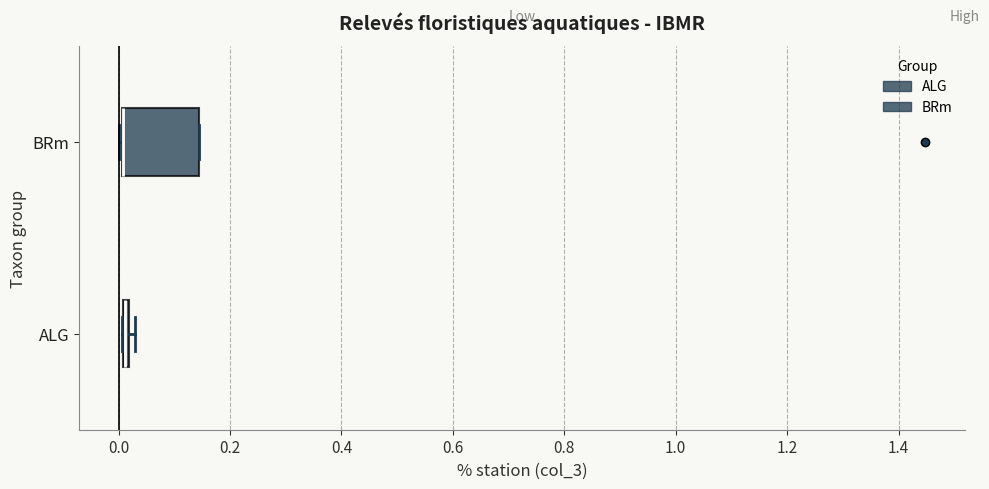

Reading bottom to top, read every box against the x-axis: the position of its median line, the range the box covers, and the ends of its whiskers. The values are not printed on the chart, so give them approximately, as read against the axis.

ALG: box collapsed to a line at 0.02, whiskers 0.00 to 0.02
BRm: median 0.00 (drawn on the box's left edge), box 0.00 to 0.14, whiskers 0.00 to 0.14